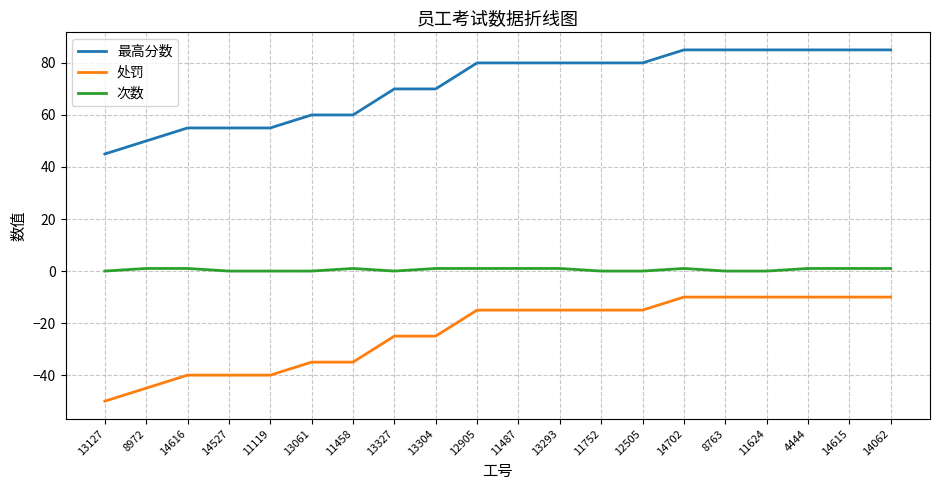

What is the minimum value shown in the chart?

-50